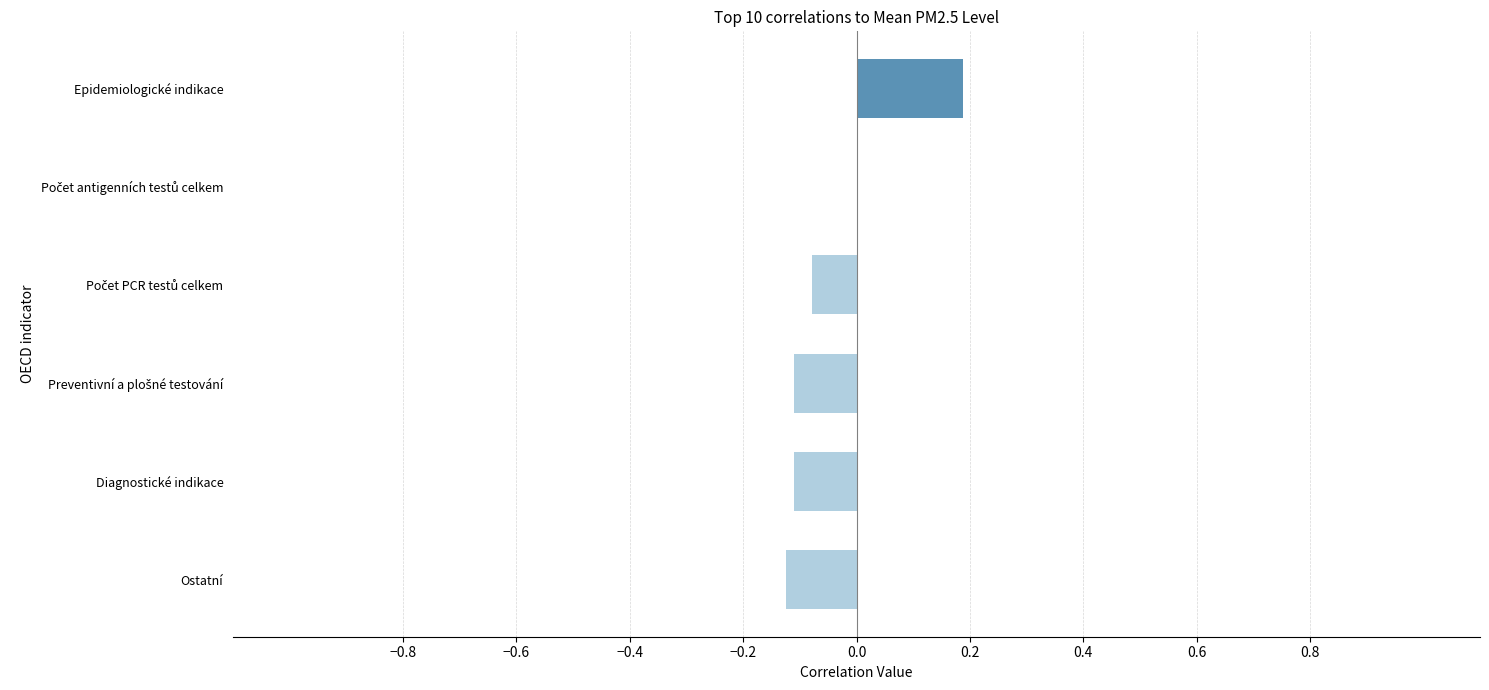

What is the change in value from Diagnostické indikace to Epidemiologické indikace?

+0.3